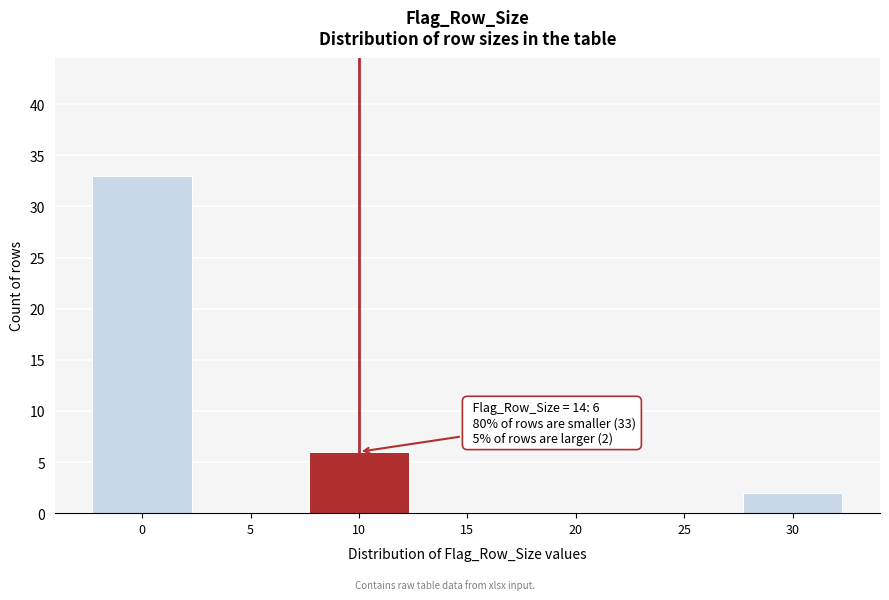

Reading left to right, extract all data points from this chart.

0=33	5=0	10=6	15=0	20=0	25=0	30=2